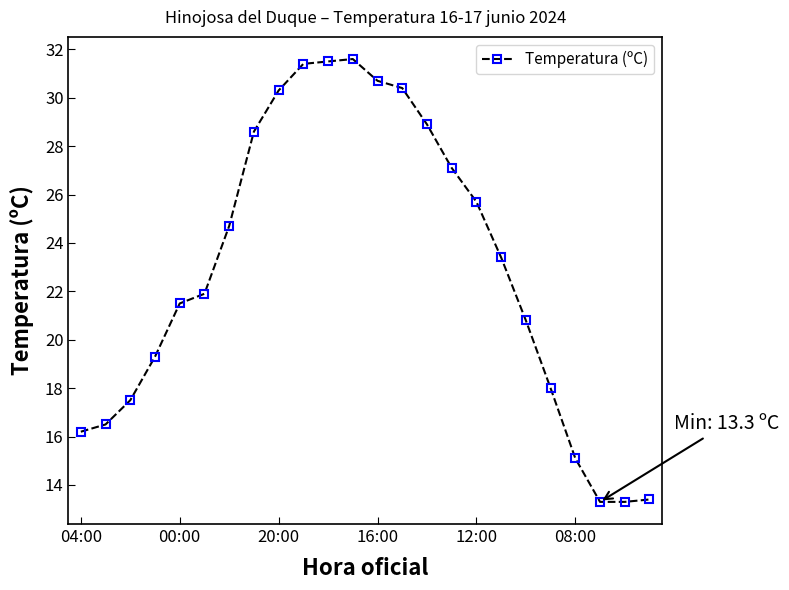

What is the value of the 4th point from the left?

19.3